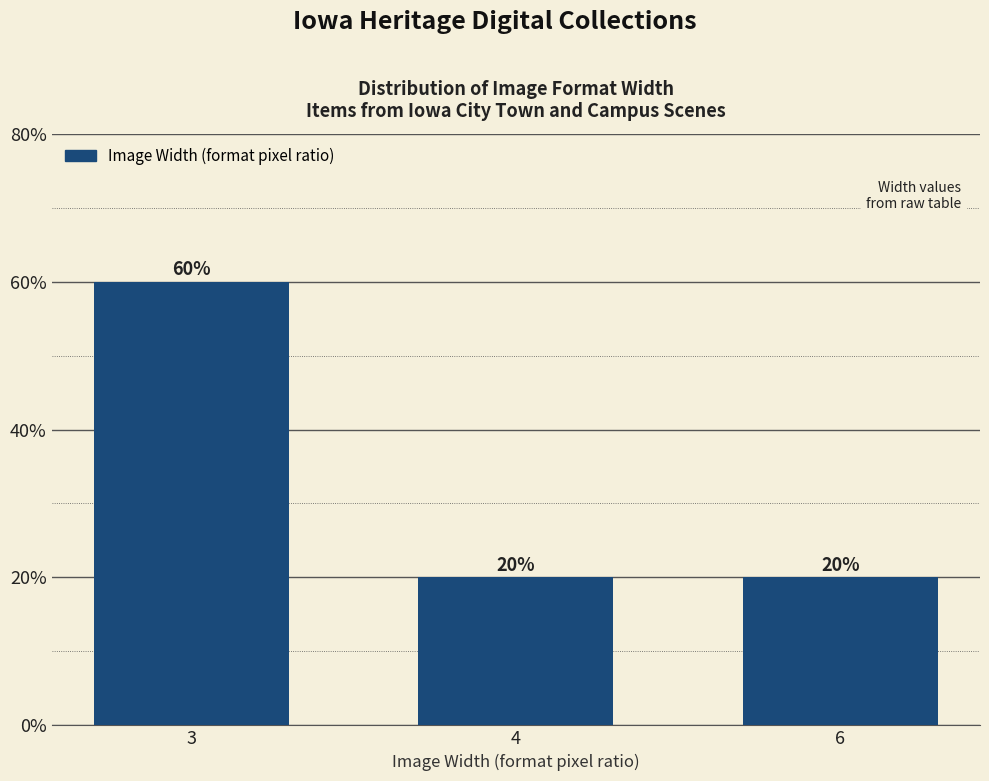

What is the difference between the values at 4 and 3?

40